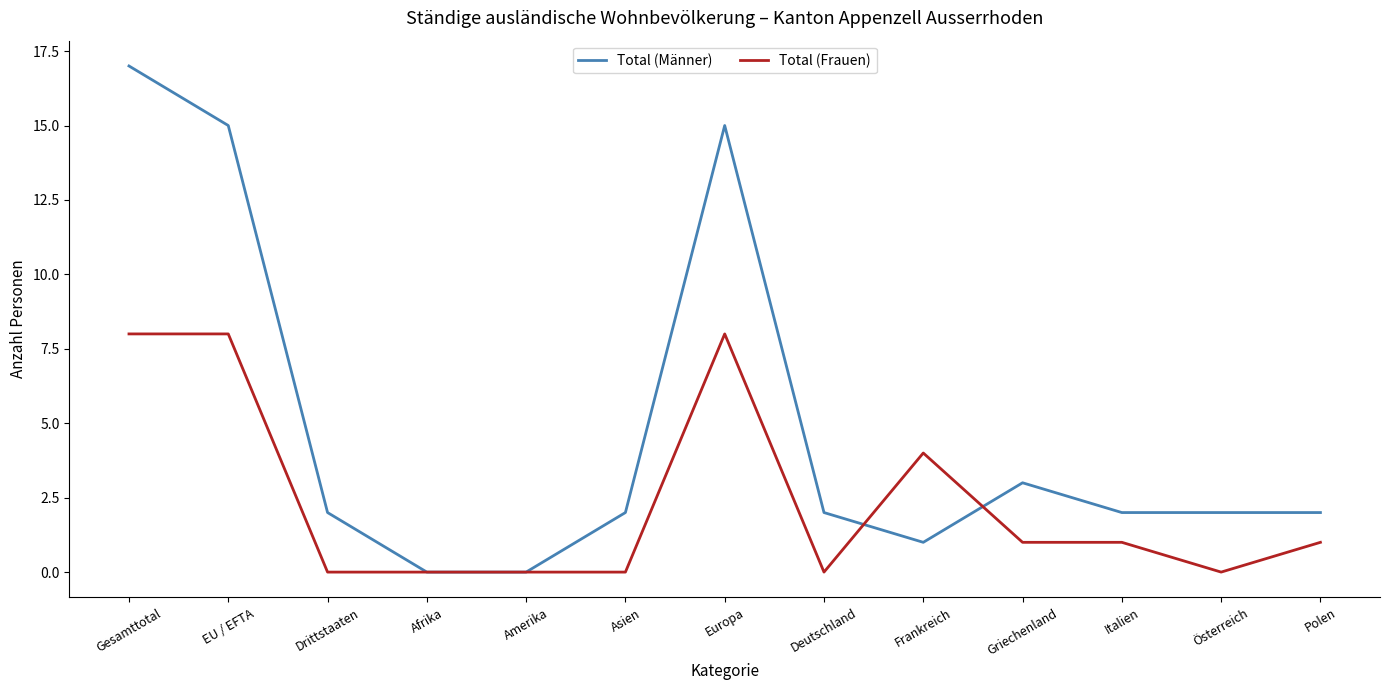

True or false: Total (Frauen) has more than 1 interior local peaks.

True